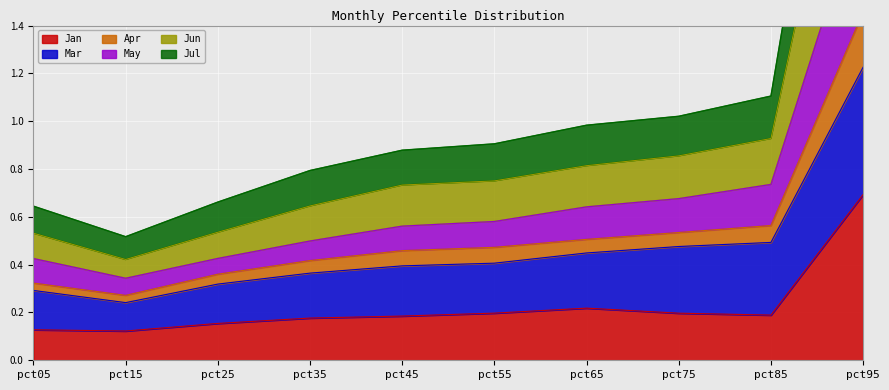

The Jan series shows 0.0 at pct35. True or false?

False